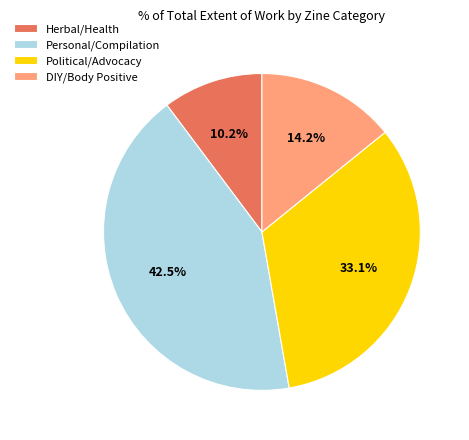

To the nearest percent, what is the average slice percentage?

25%